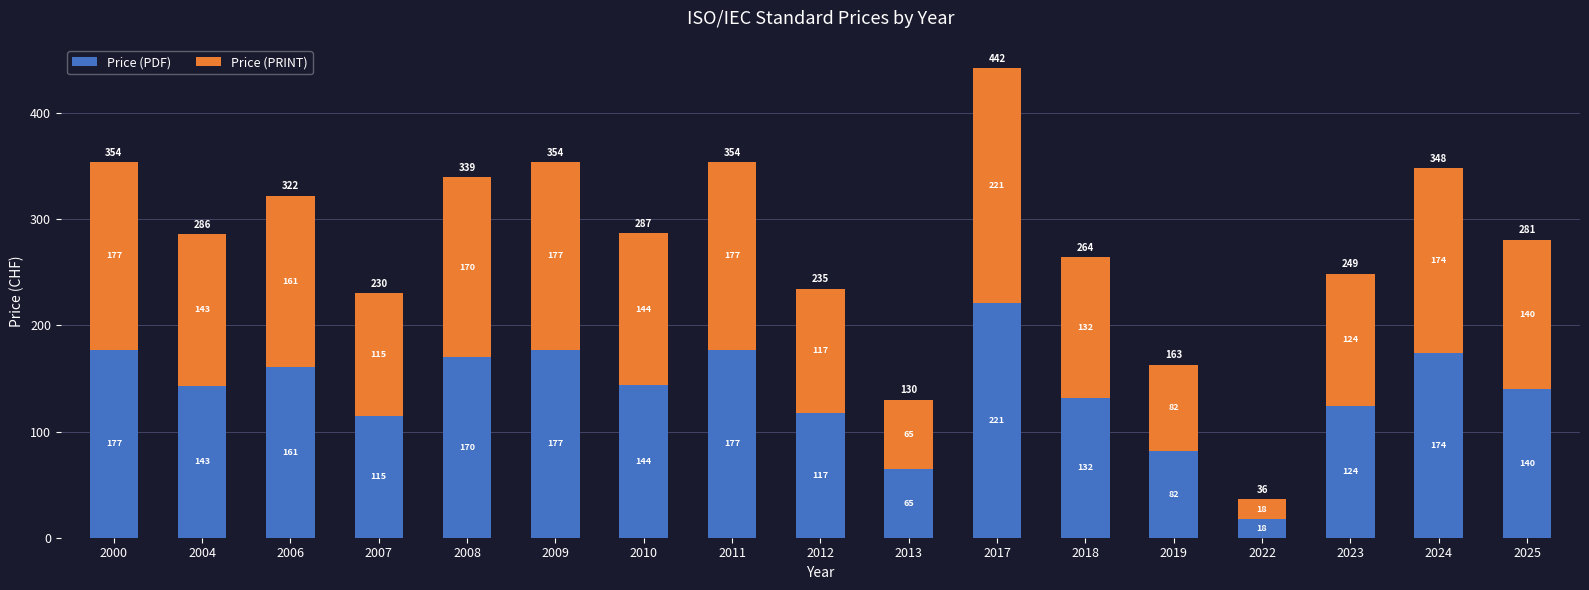

At which label does Price (PDF) reach its minimum?

2022